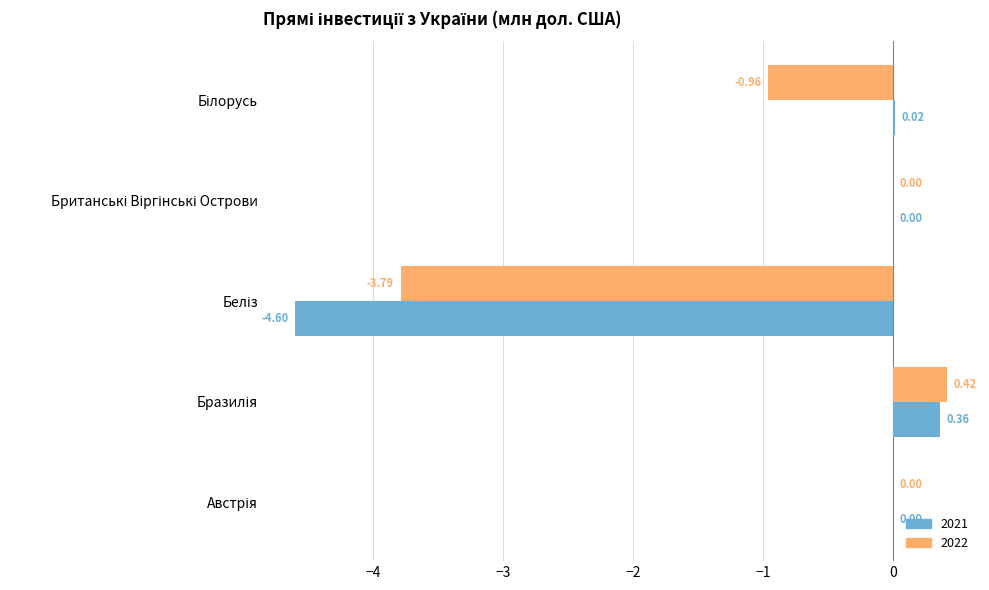

What is the sum of all 2021 values?

-4.2